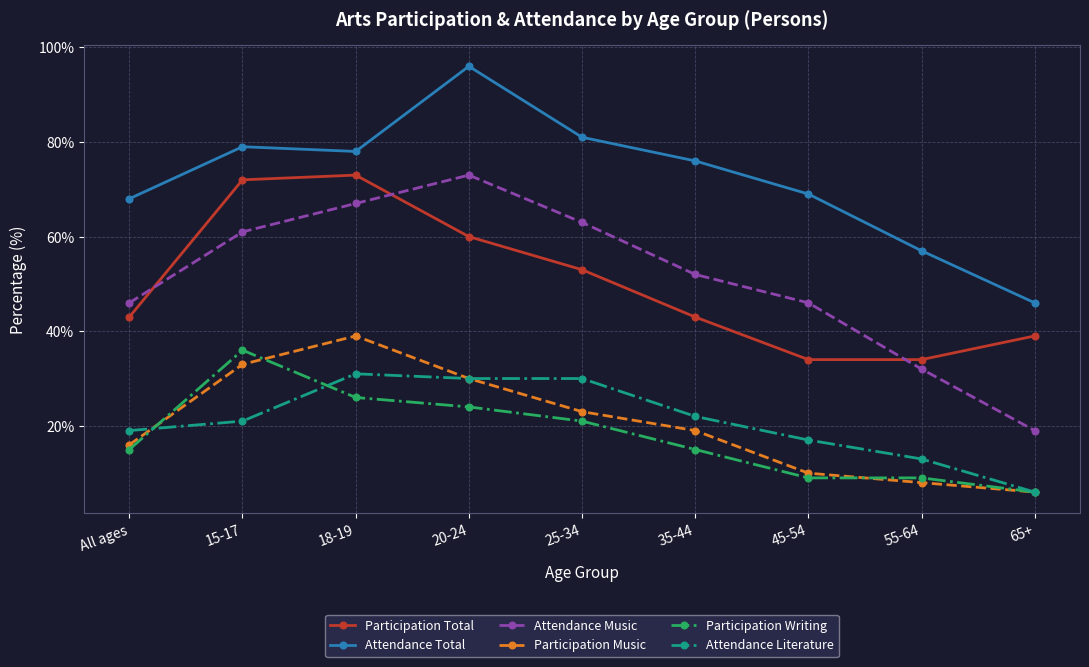

Between 20-24 and 55-64, which series saw the biggest shift?

Attendance Music